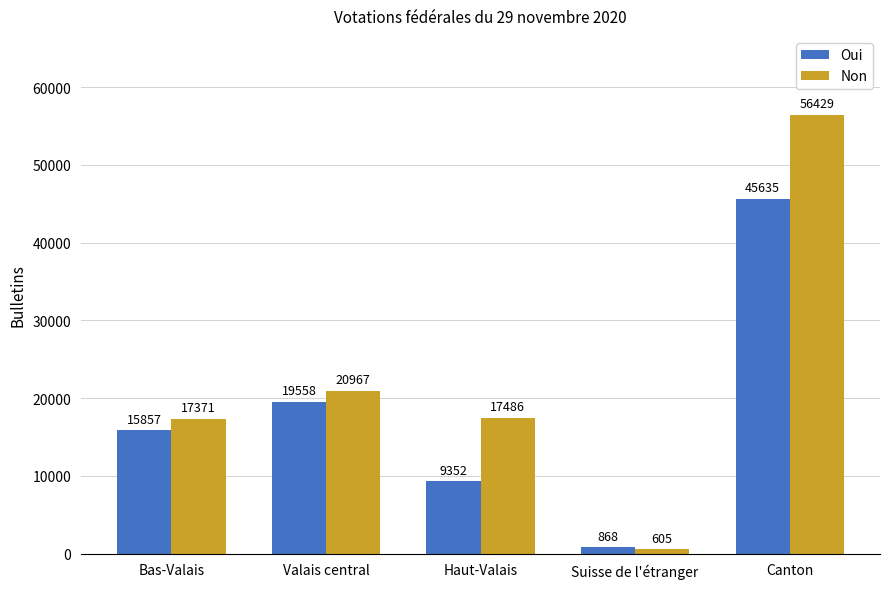

List the labels in order of Oui value, smallest first.

Suisse de l'étranger, Haut-Valais, Bas-Valais, Valais central, Canton